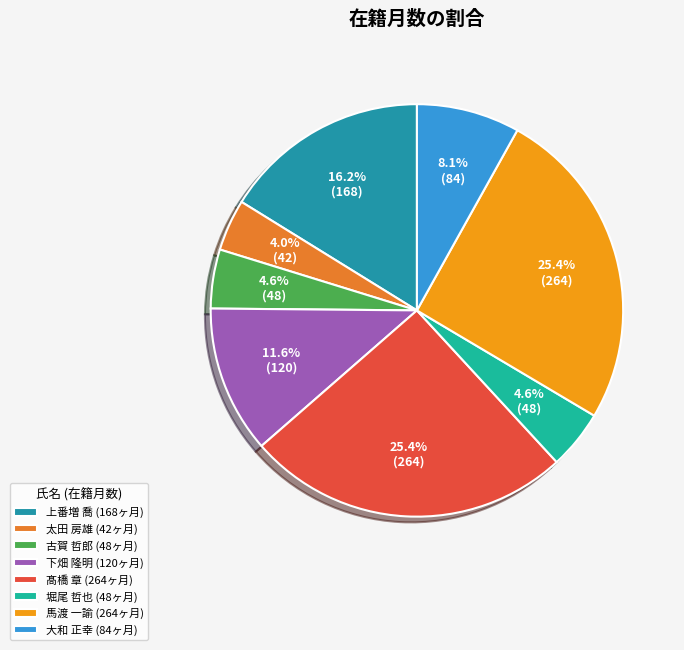

Approximately how many times larger is the value at 上番増 喬 (168ヶ月) compared to 下畑 隆明 (120ヶ月)?

1.4